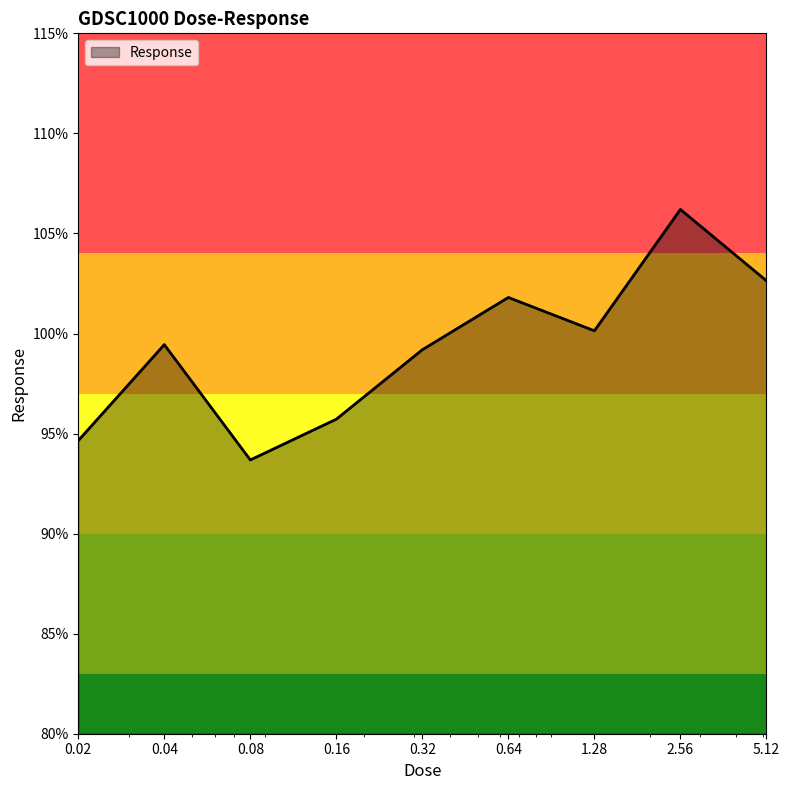

What is the smallest value displayed?

93.7